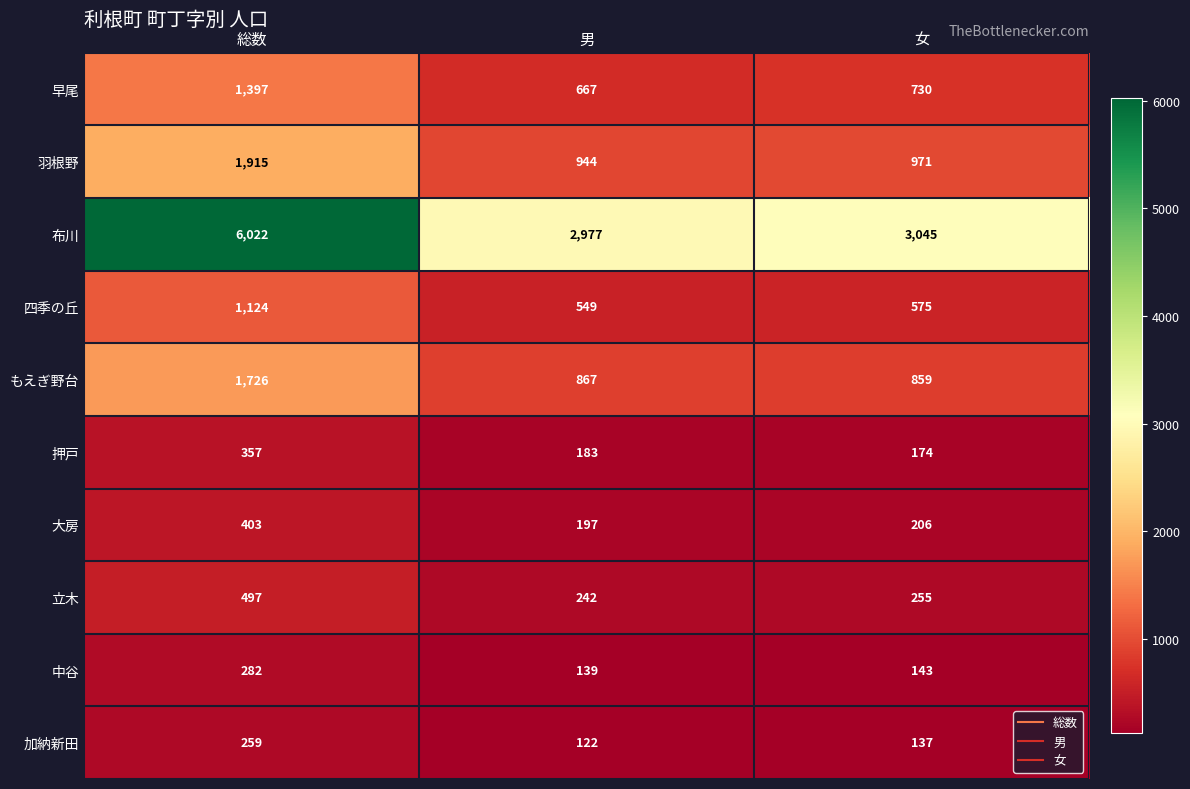

Which series changed the most between 総数 and 男?

布川